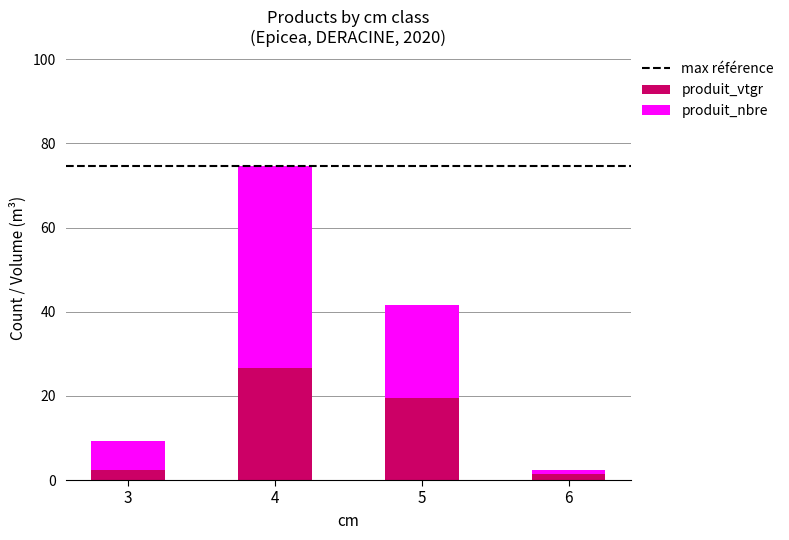

At which label is produit_vtgr closest to 13?

5